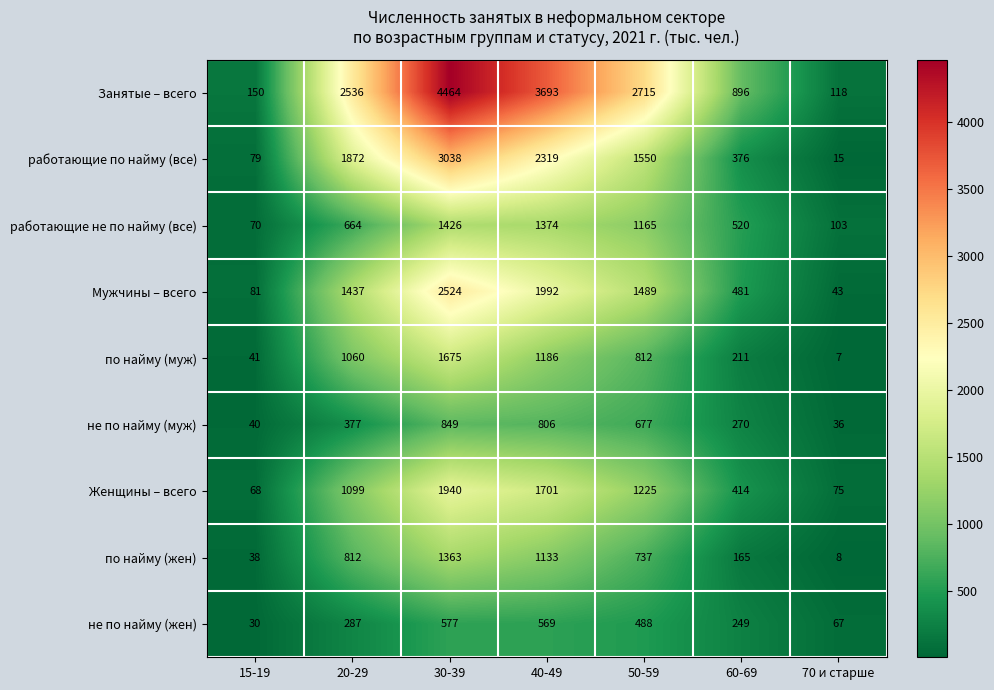

What is the smallest value displayed?

7